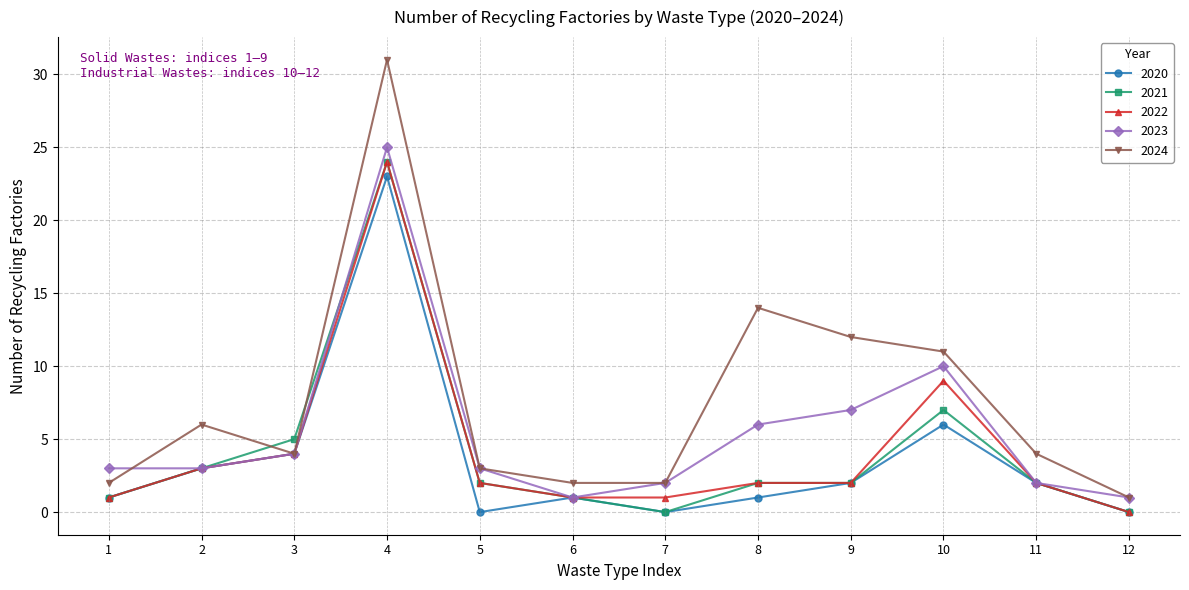

The value of 2022 at 10 is 9. True or false?

True